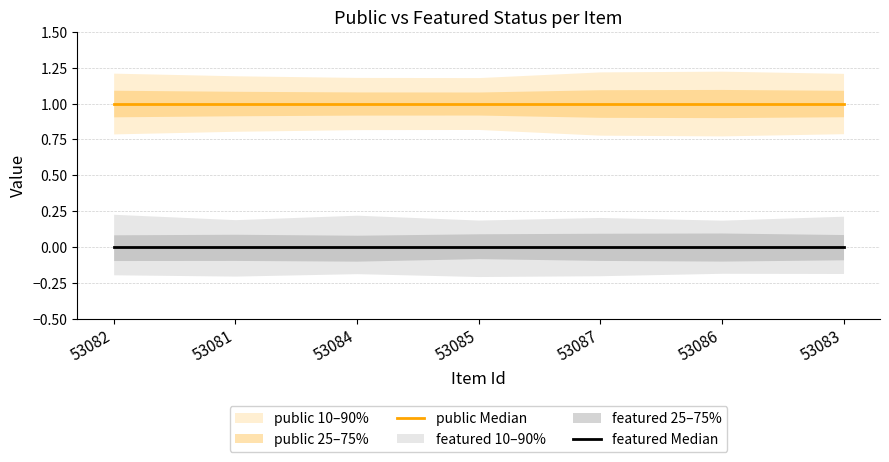

The featured Median series shows 0 at 53085. True or false?

True